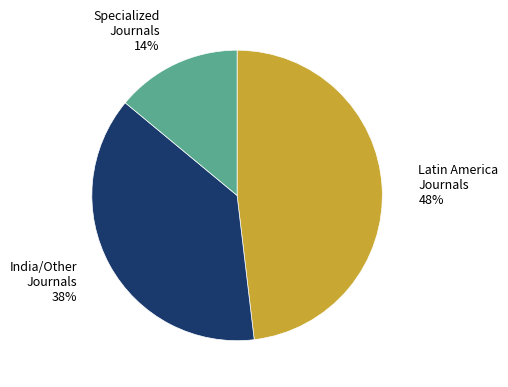

Which category has the smallest portion of the pie?

Specialized Journals